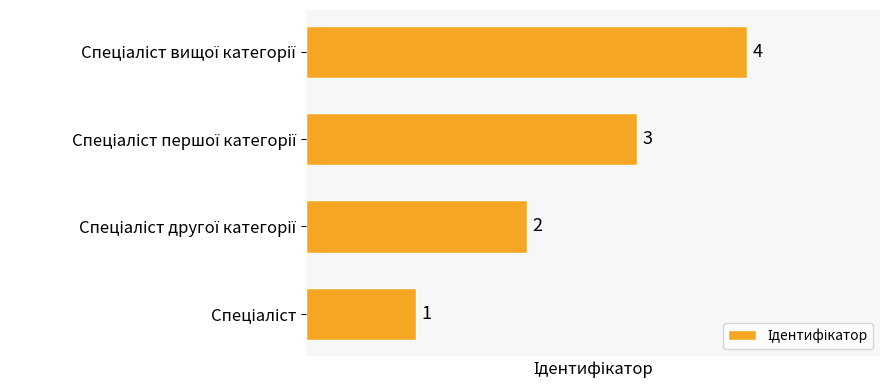

What is the difference between the maximum and minimum values?

3